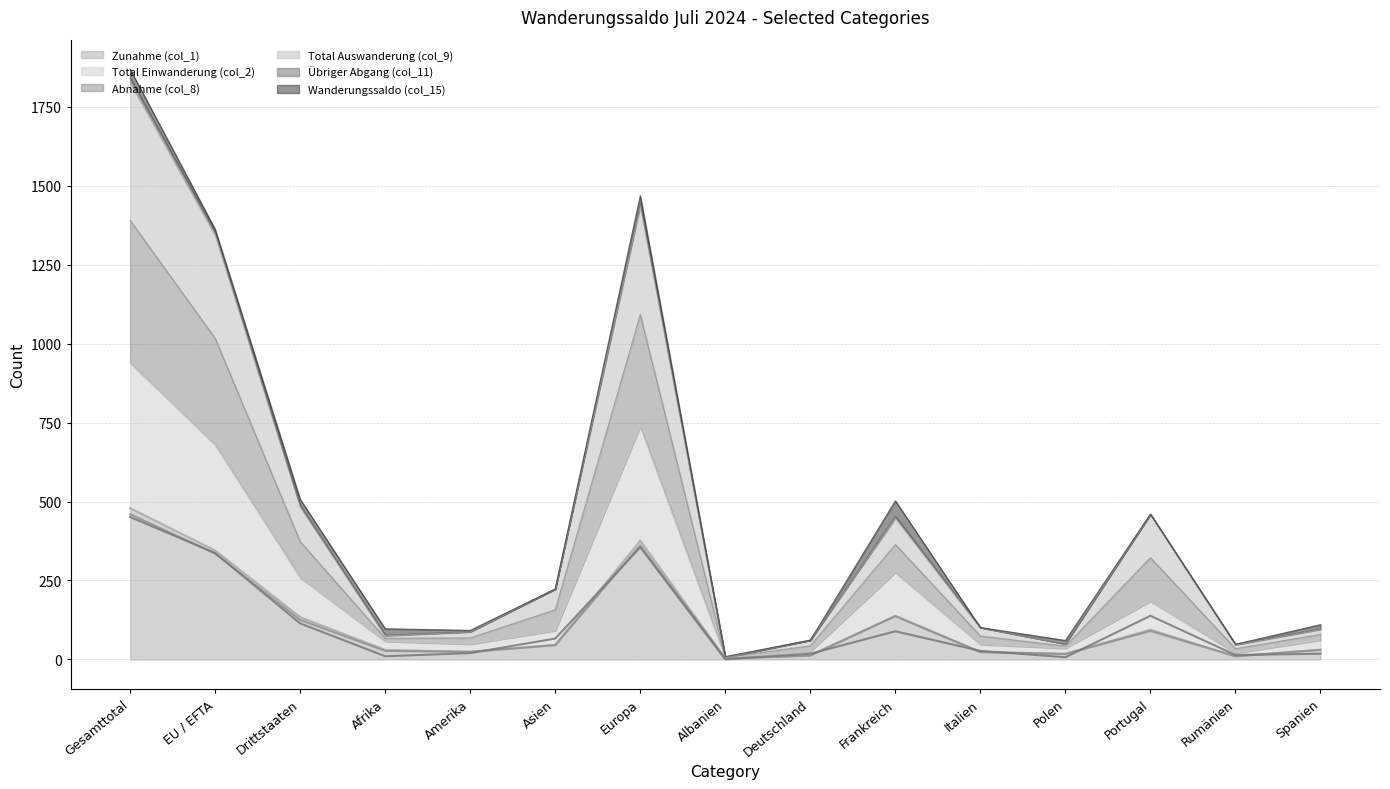

What position from the right is Frankreich?

6